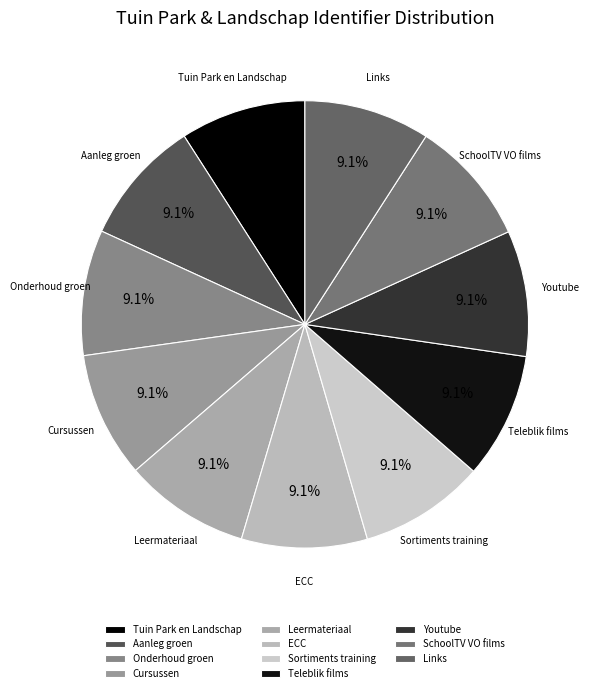

What portion of the pie excludes Youtube?

90.9%